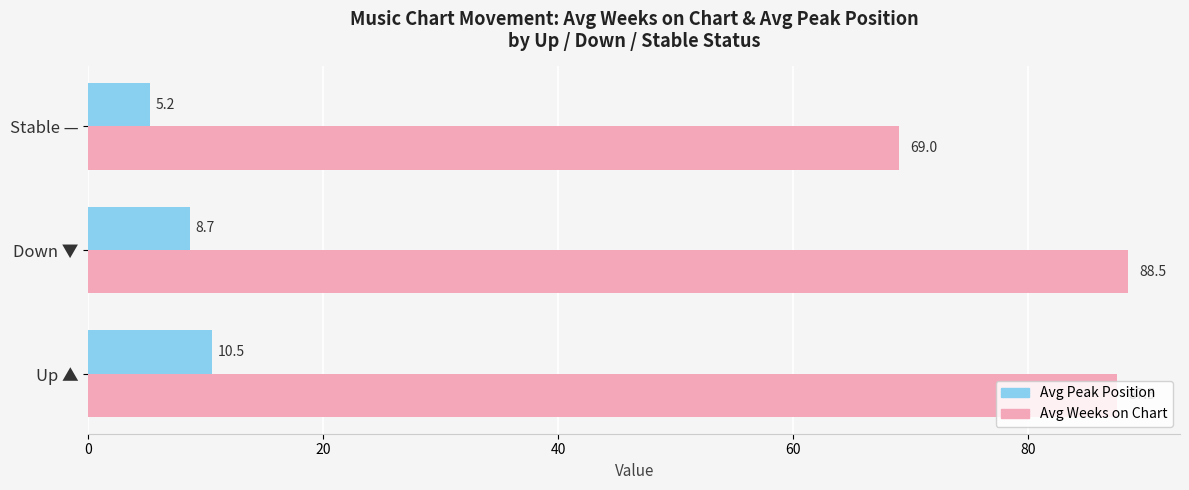

At which category is the sum across all series the highest?

Up ▲